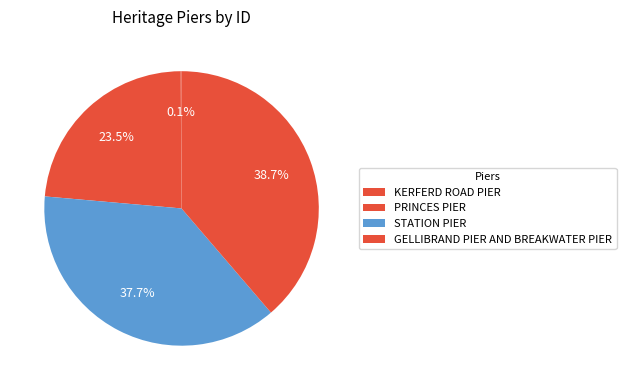

Combined, do KERFERD ROAD PIER and PRINCES PIER account for over 50%?

No